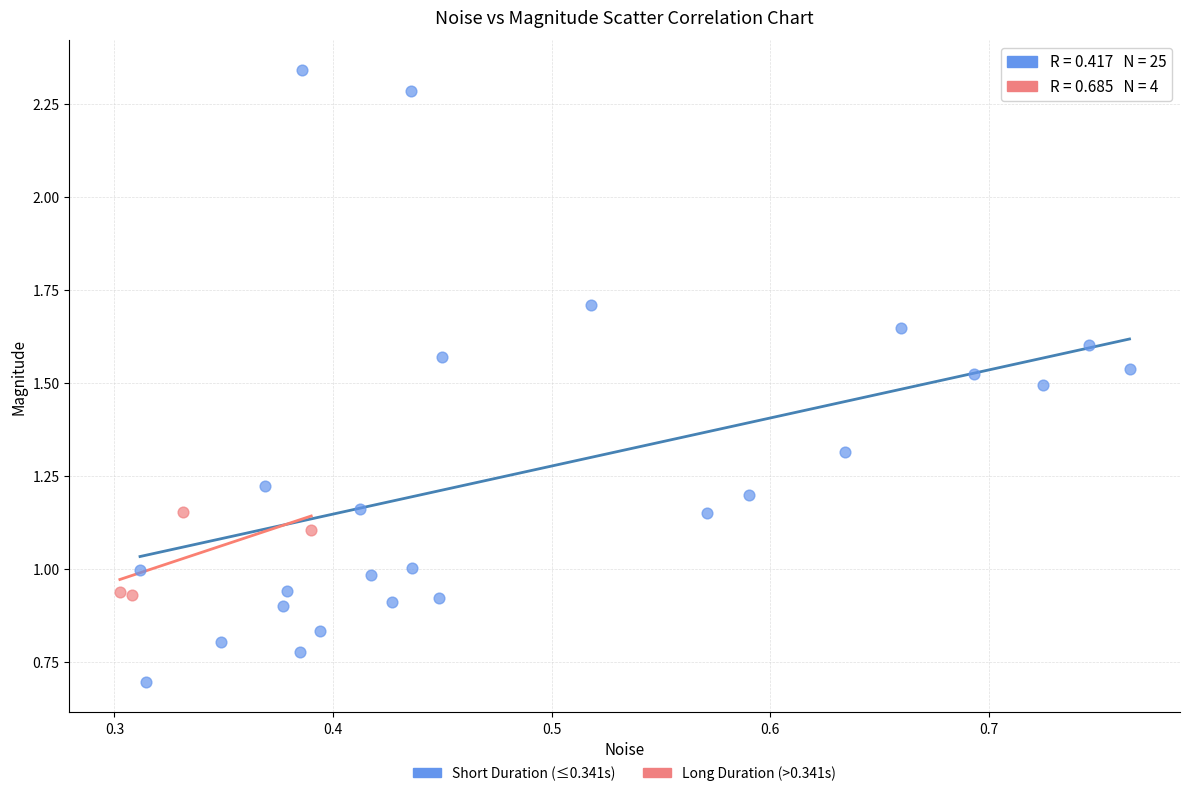

Which series has the largest Y range (max minus min)?

Short Duration (≤0.341s)